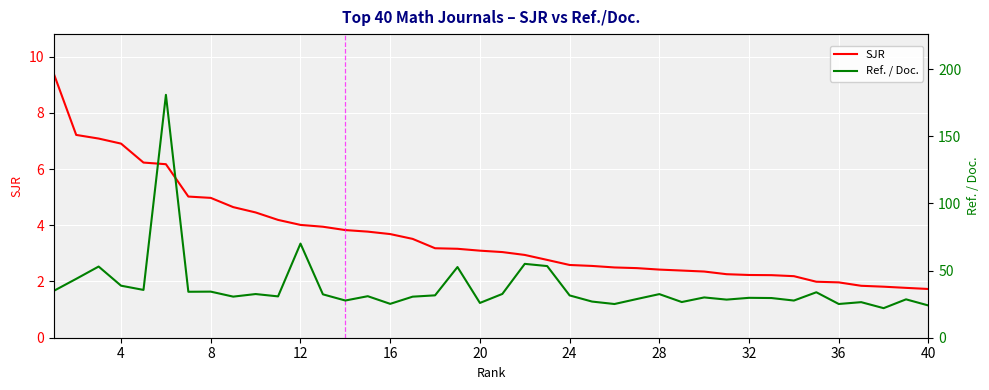

Which series has the largest total across all categories?

Ref. / Doc.